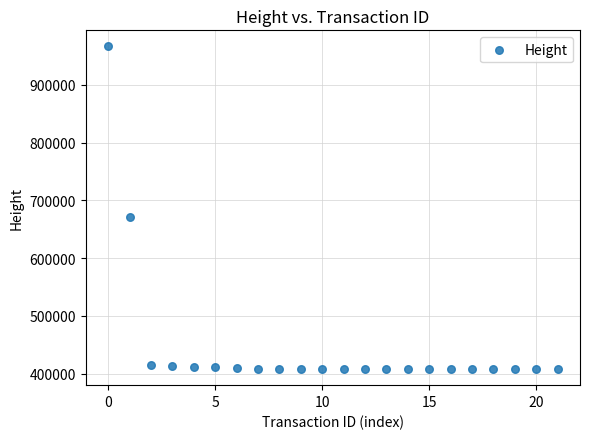

What Y value in the scatter plot is closest to 687203?

671802